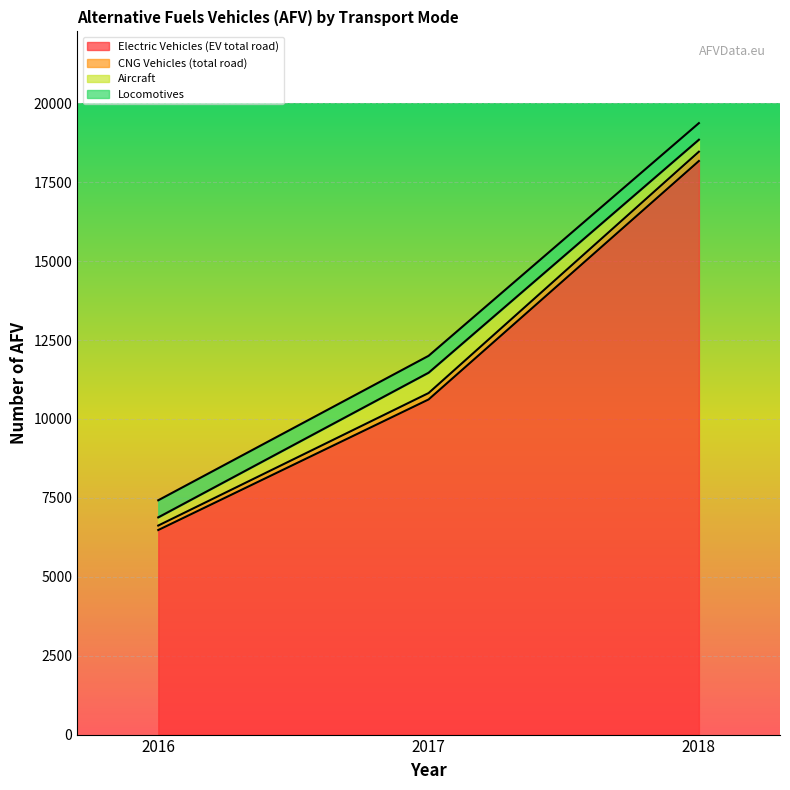

List the labels in order of Electric Vehicles (EV total road) value, smallest first.

2016, 2017, 2018